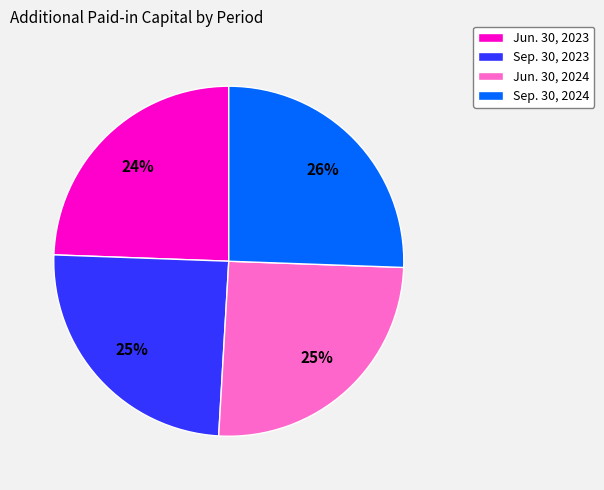

Does Jun. 30, 2024 represent more than half of the total?

No